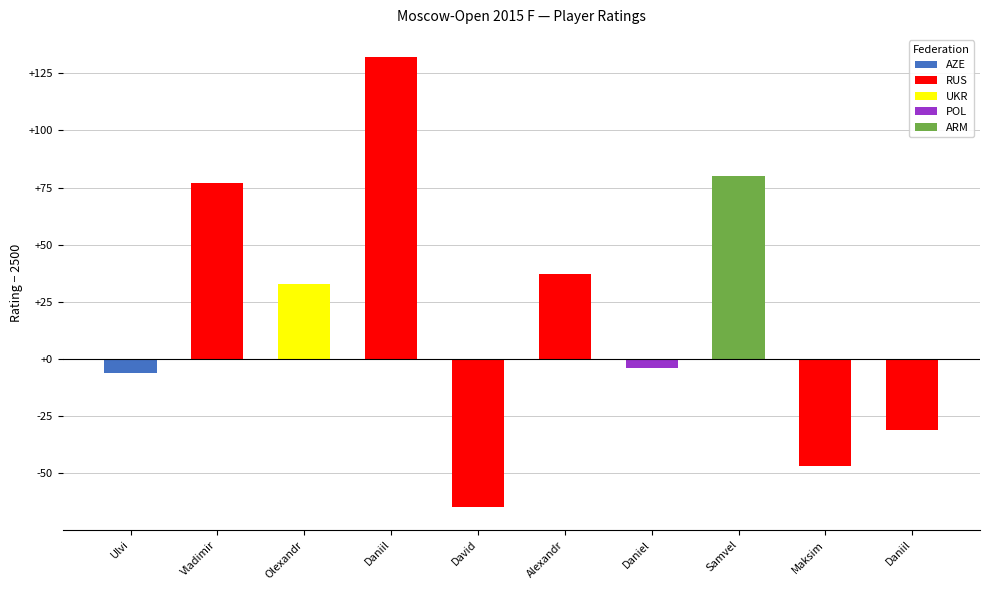

Reading right to left, what are all the values shown in this chart?

2469	2453	2580	2496	2537	2435	2632	2533	2577	2494